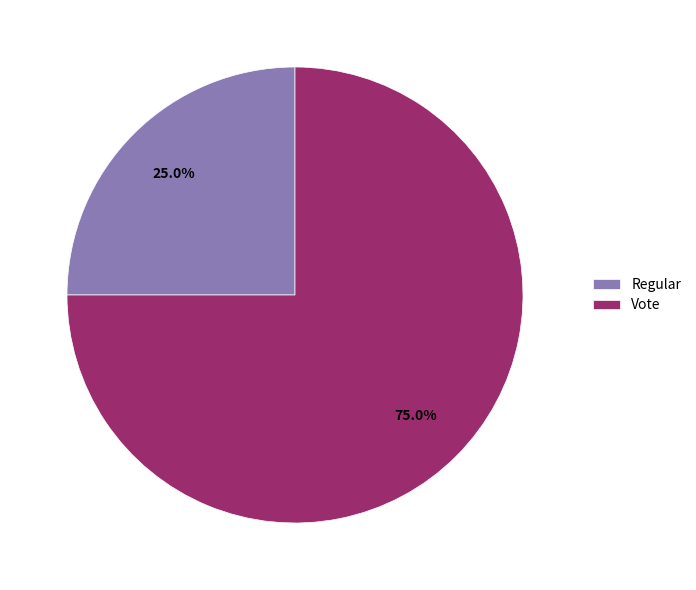

To the nearest percent, what percentage of the pie is Vote?

75%